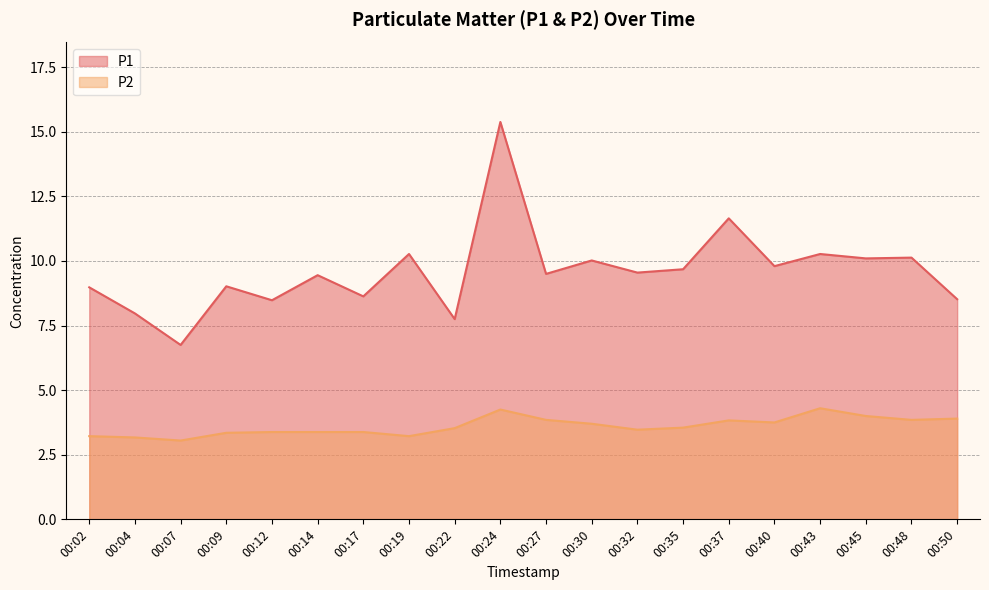

How many lines are shown in the chart?

2